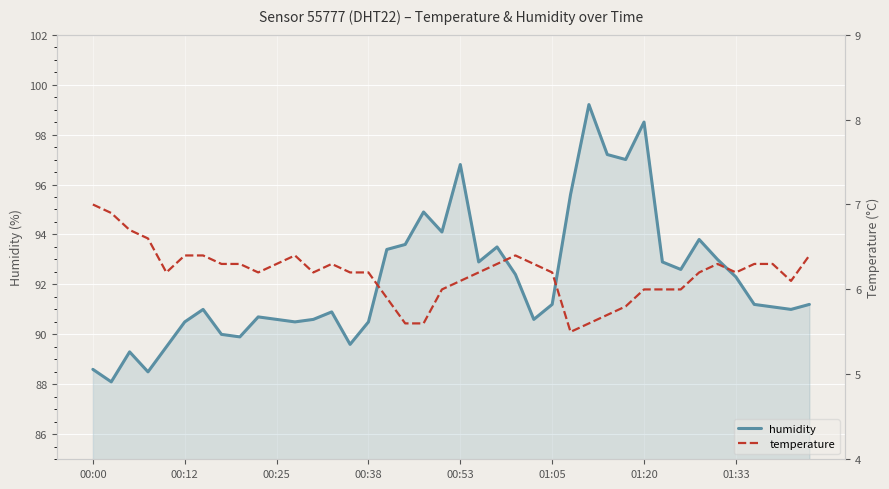

What is the difference between the second highest and second lowest values in the humidity series?

10.0